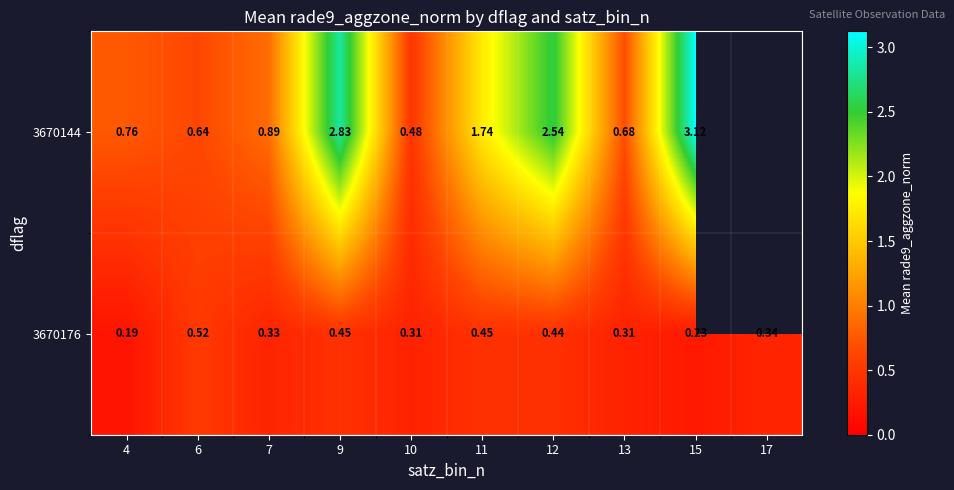

Count the 3670176 values in the range 0 to 1.

10